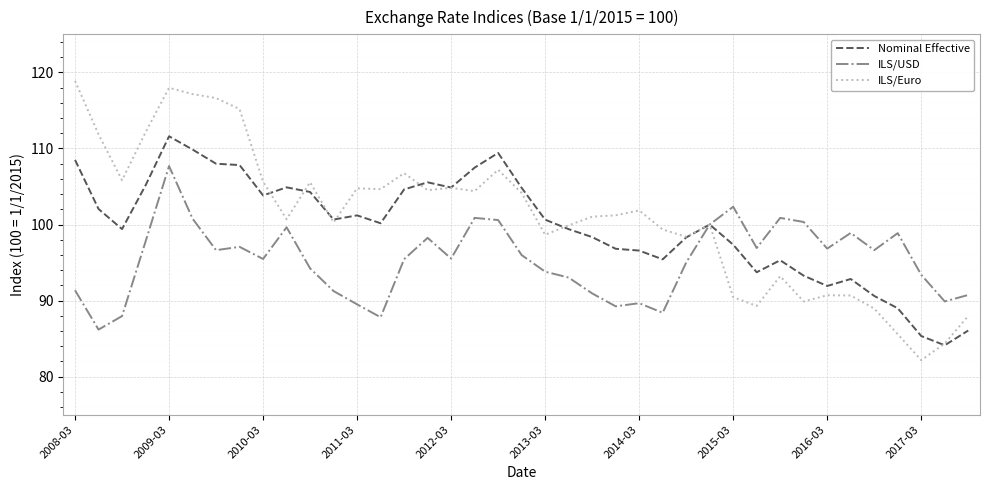

What is the greatest value displayed?

118.9